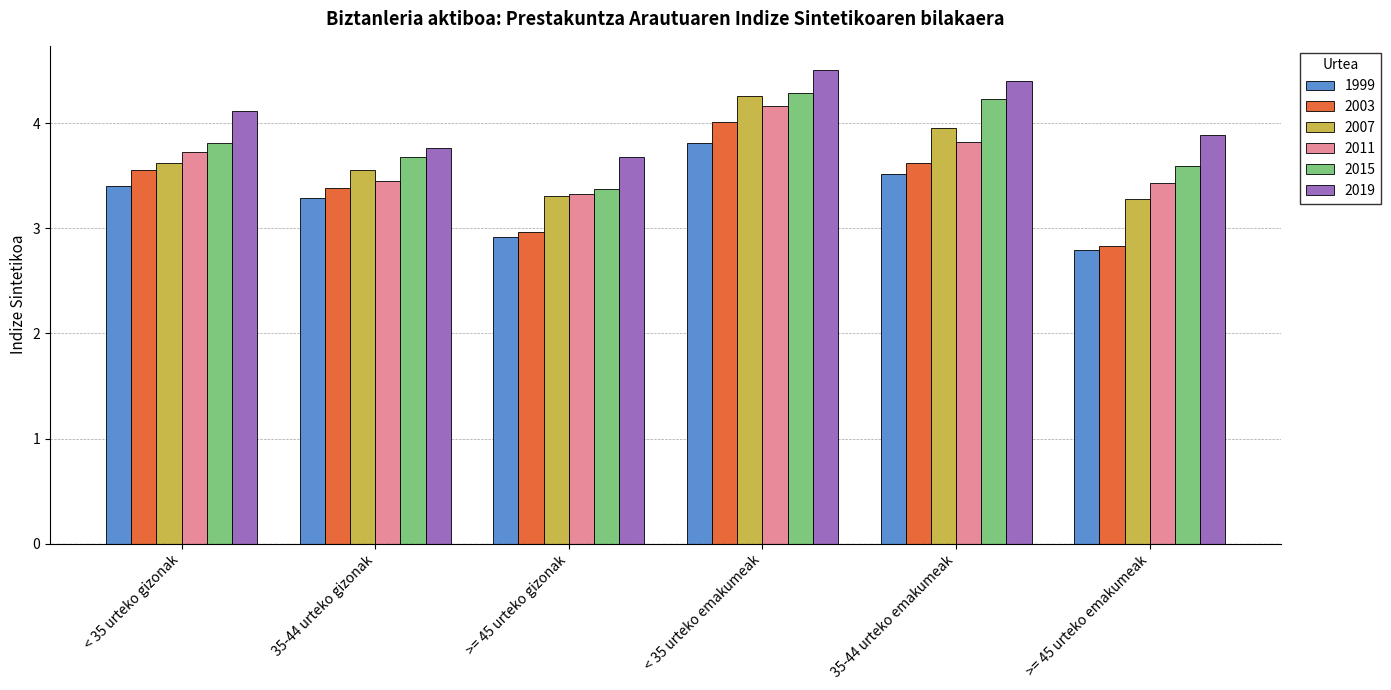

How many bars are there in each group?

6